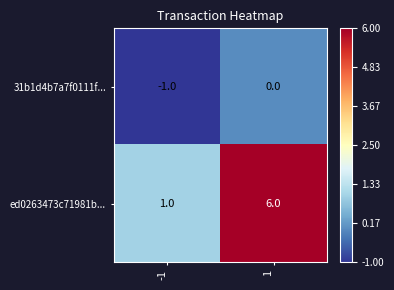

What is the total value across all series at 1?

6